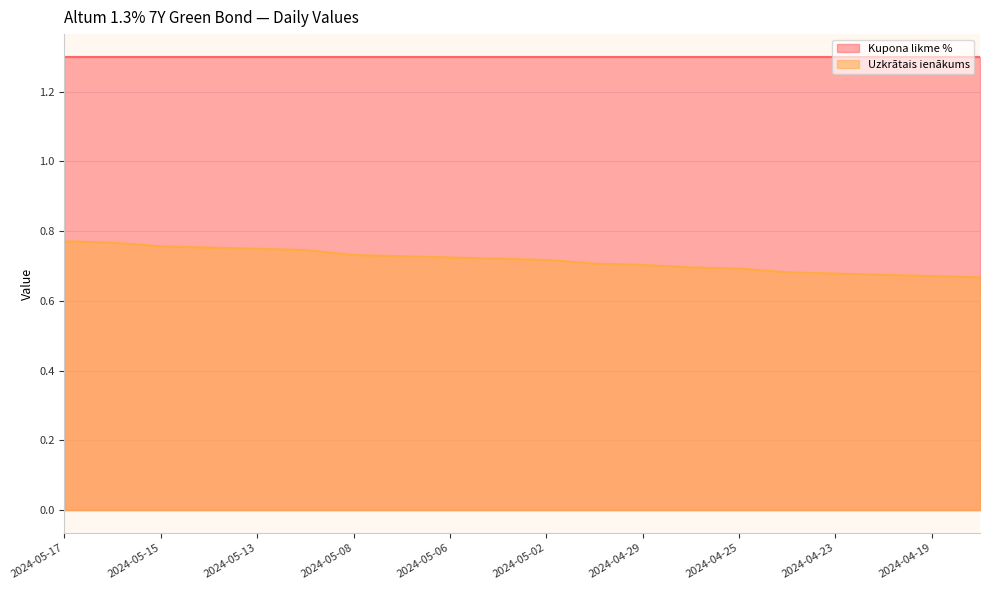

Between 2024-04-24 and 2024-05-13, which is larger?

2024-05-13